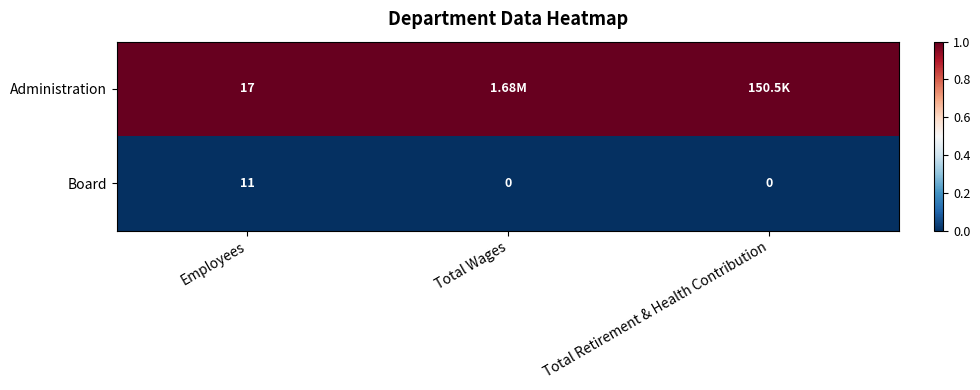

What is the difference between the maximum and minimum values in the Board series?

11